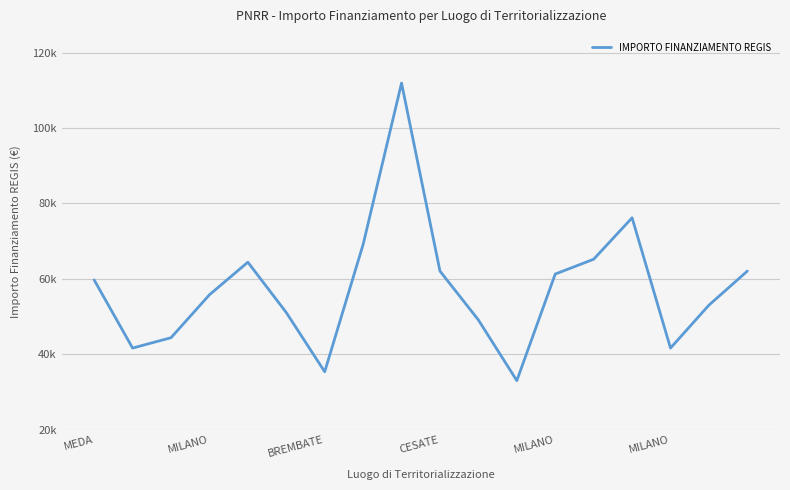

Does the chart display data point markers on the line(s)?

No